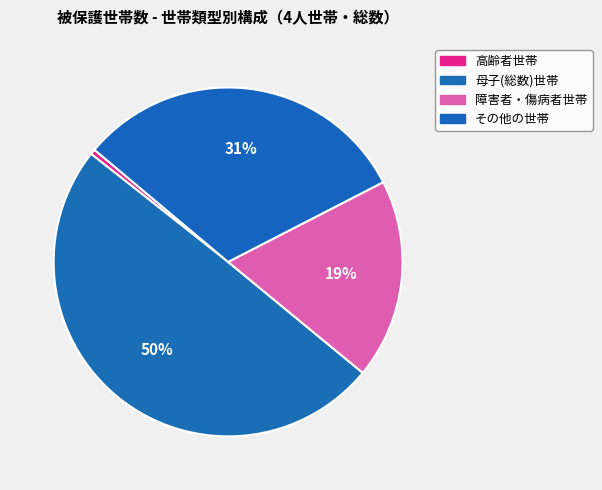

Does その他の世帯 account for over 50% of the chart?

No